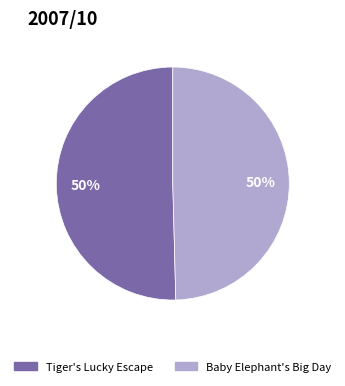

How many segments does this pie chart have?

2